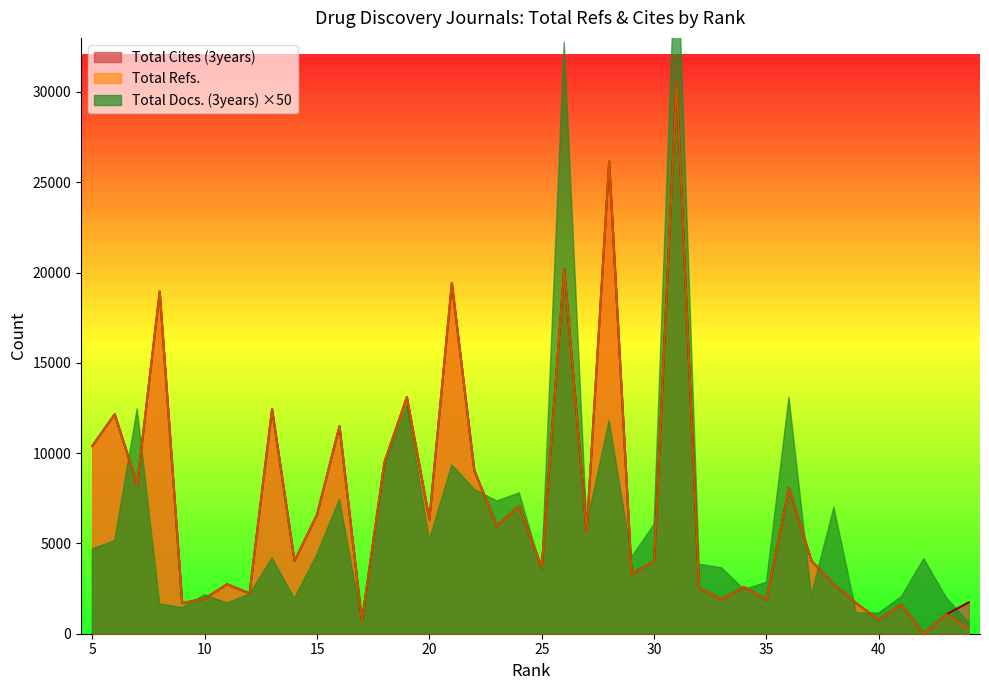

The Total Cites (3years) series shows 2722 at 38. True or false?

True